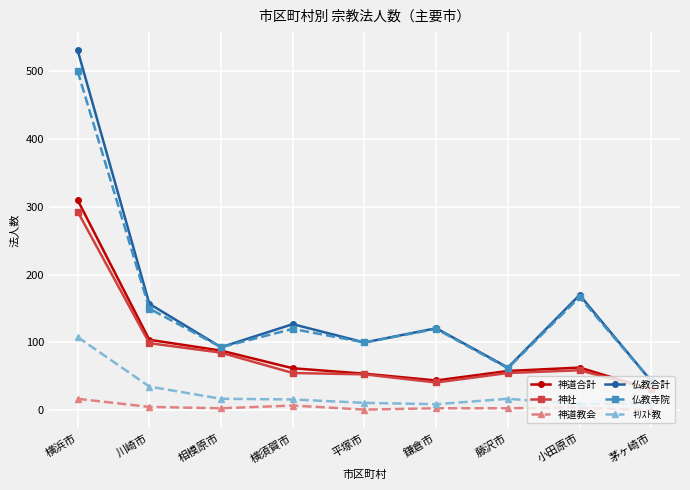

What is the value of the 神社 point at the 1st from the left?

293